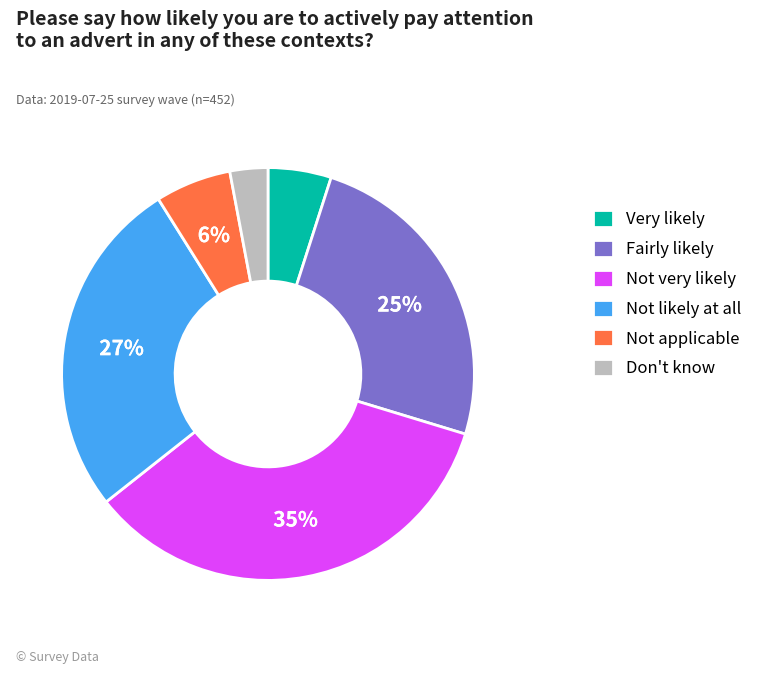

Is it true that Not likely at all is 27% of the pie?

True